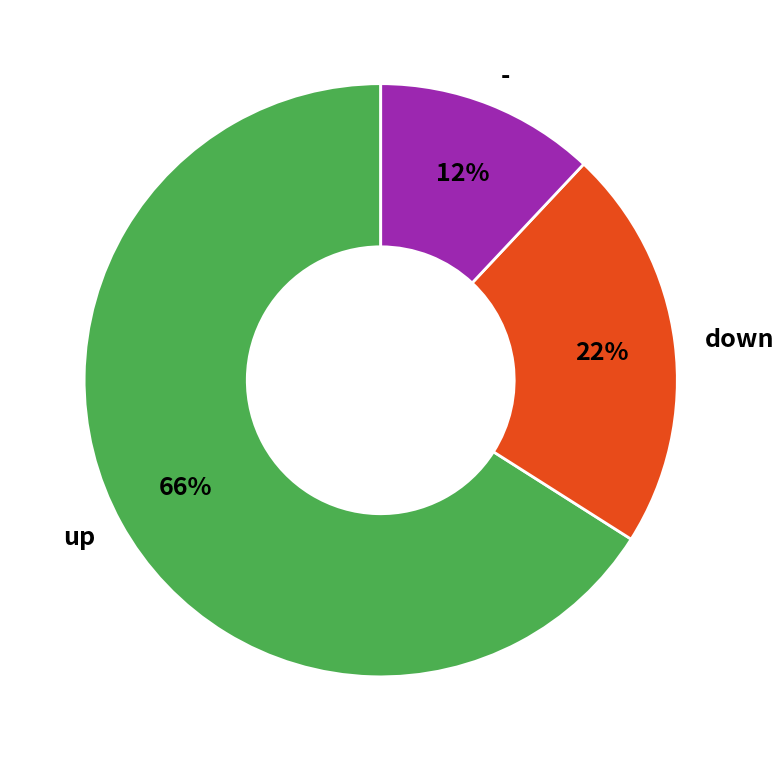

Which slice represents more than half of the pie?

up